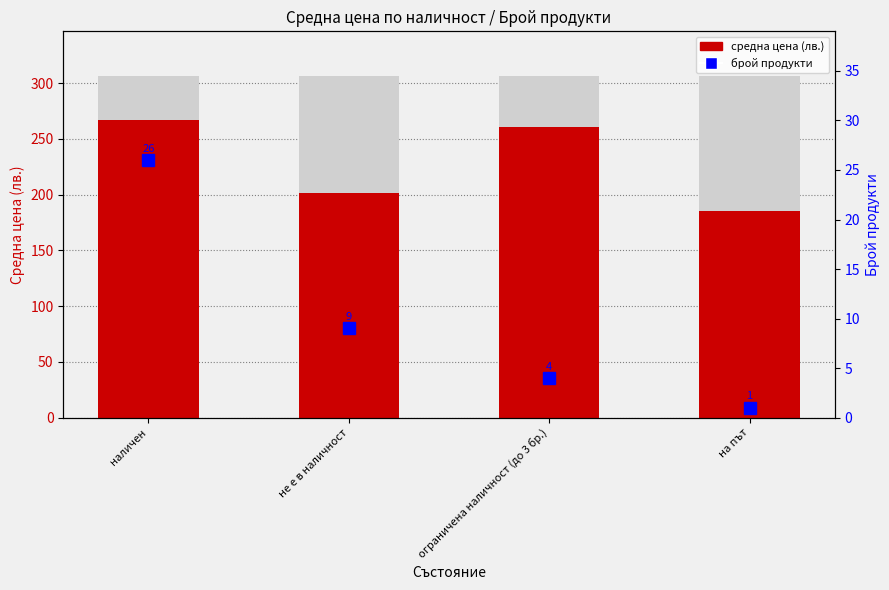

Which series changed the most between наличен and ограничена наличност (до 3 бр.)?

брой продукти